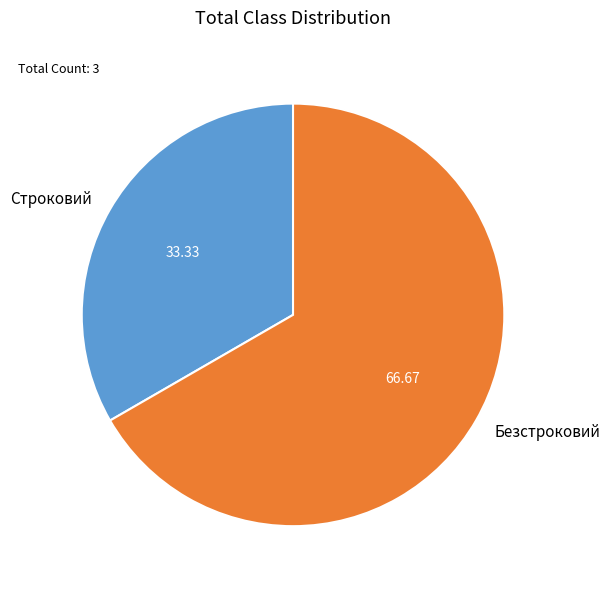

Does any single category account for the majority?

Yes